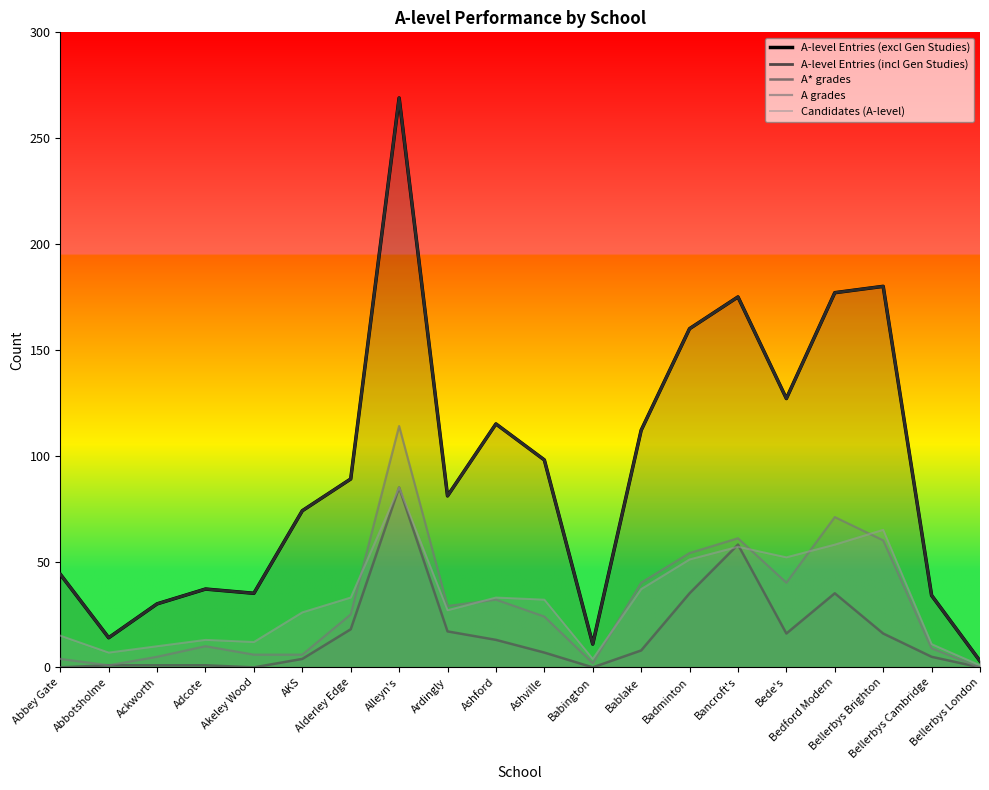

After their last crossing, which series has the higher values: A* grades or Candidates (A-level)?

Candidates (A-level)